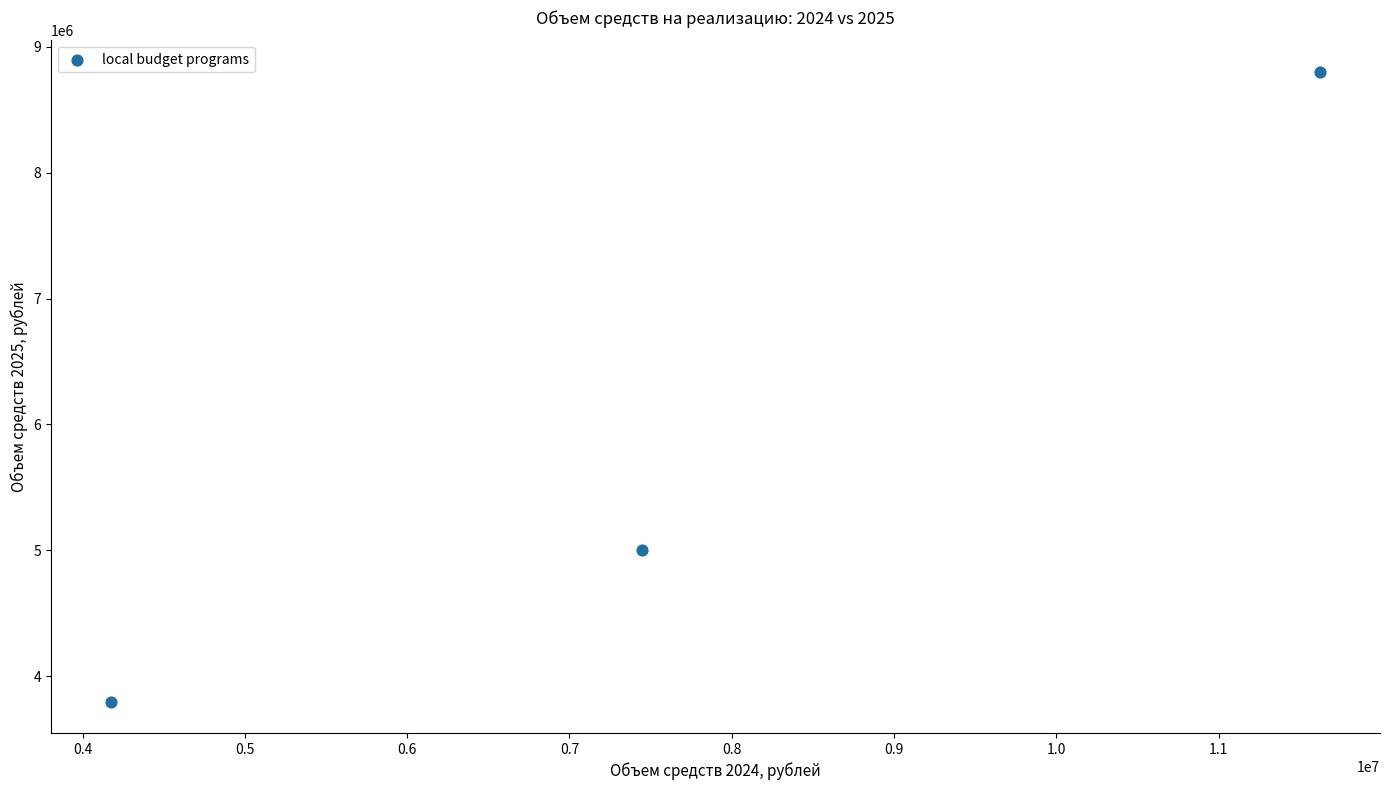

What Y value in the scatter plot is closest to 6300000?

5000000